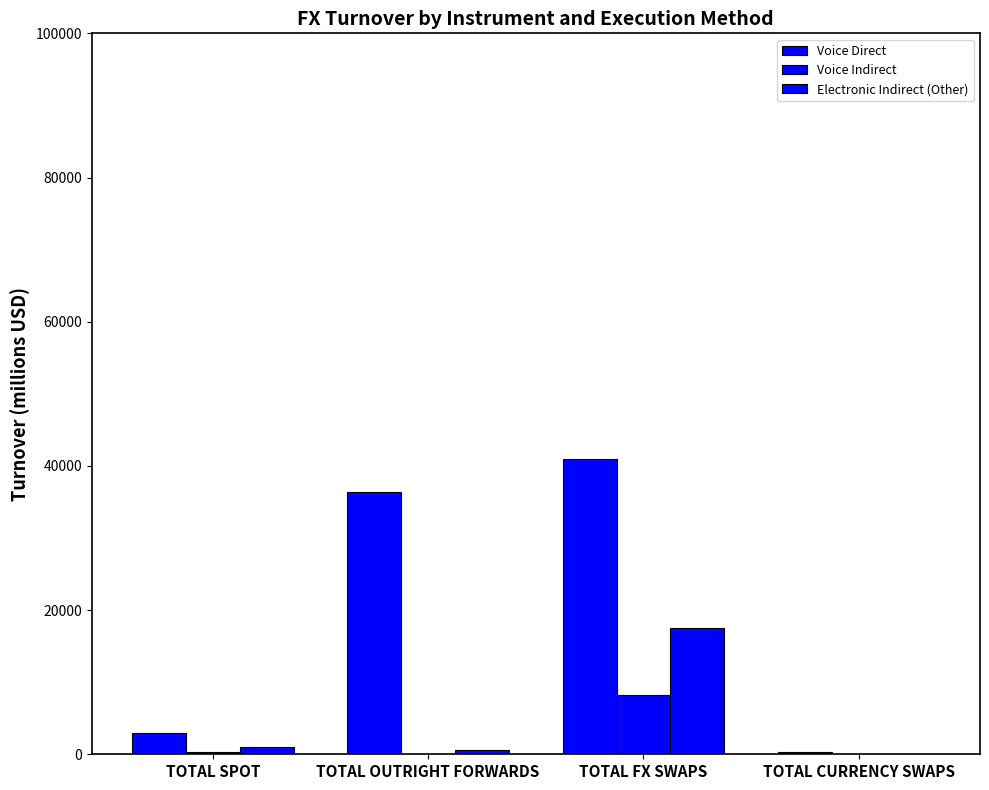

Reading left to right, list all the values displayed in this chart.

Voice Direct: TOTAL SPOT=2906.1	TOTAL OUTRIGHT FORWARDS=36359.2	TOTAL FX SWAPS=40952.0	TOTAL CURRENCY SWAPS=384.8
Voice Indirect: TOTAL SPOT=330.3	TOTAL OUTRIGHT FORWARDS=10.0	TOTAL FX SWAPS=8221.3	TOTAL CURRENCY SWAPS=0.0
Electronic Indirect (Other): TOTAL SPOT=1044.8	TOTAL OUTRIGHT FORWARDS=571.0	TOTAL FX SWAPS=17553.3	TOTAL CURRENCY SWAPS=0.0